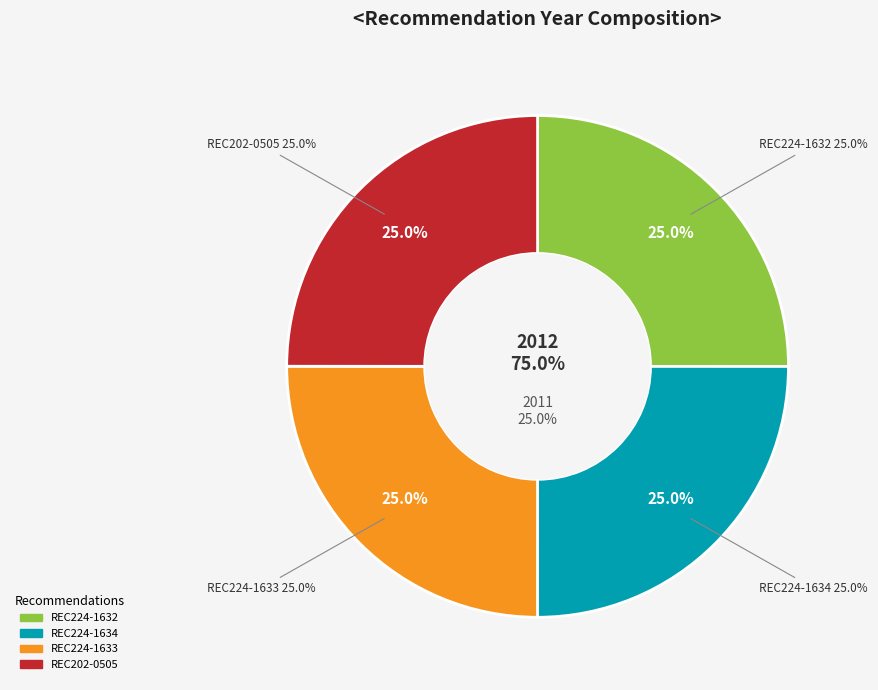

To the nearest percent, what is the combined percentage of REC202-0505 and REC224-1634?

50%